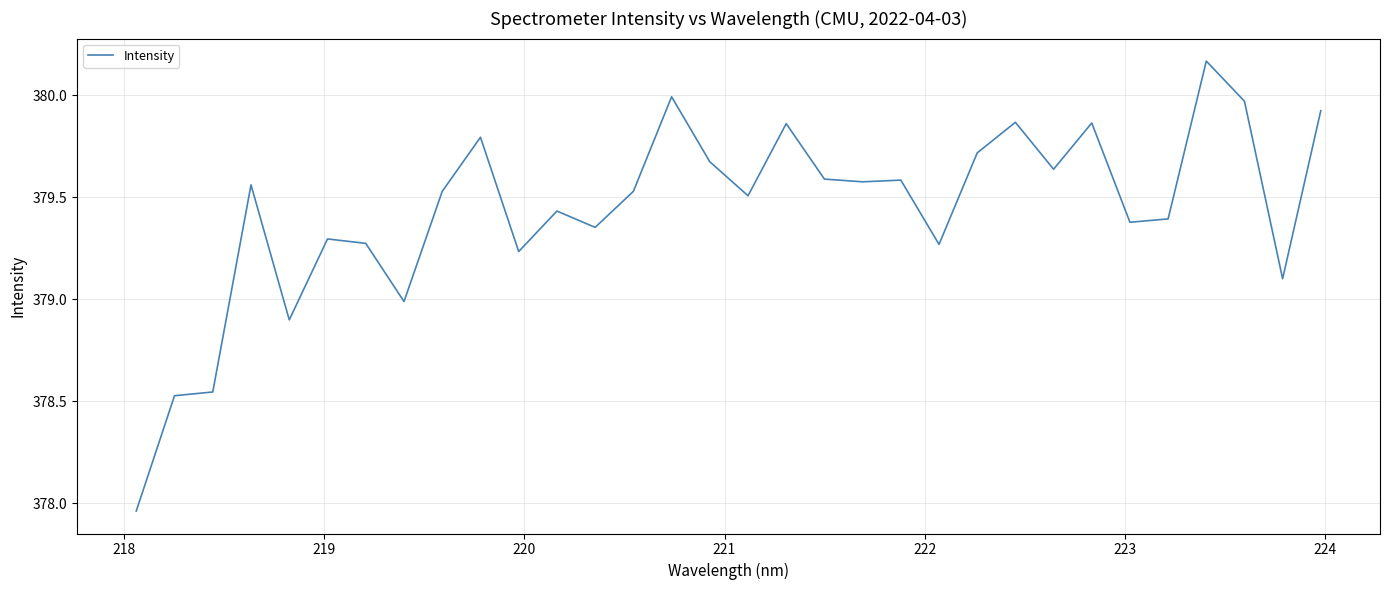

What is the sum of all values?

12142.0